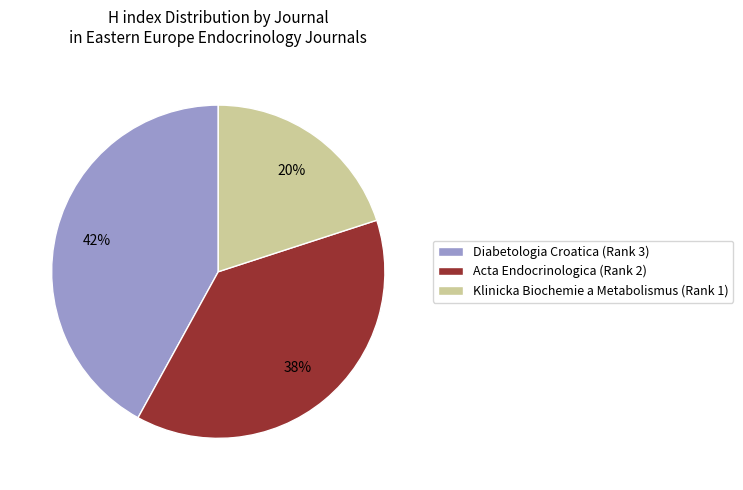

True or false: Diabetologia Croatica (Rank 3) accounts for 29% of the total.

False